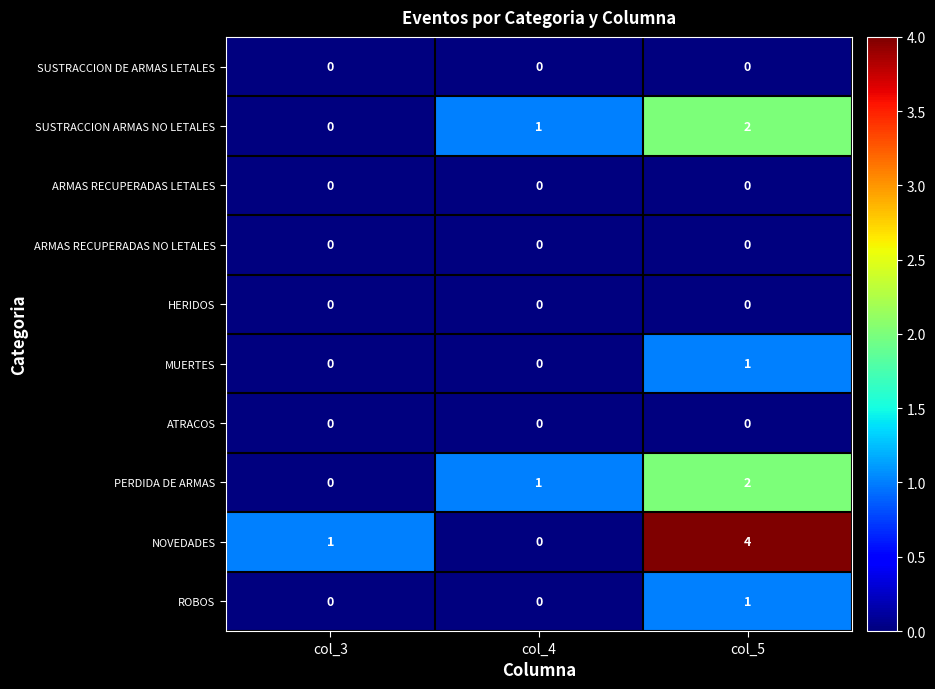

Which series has the largest total across all categories?

NOVEDADES